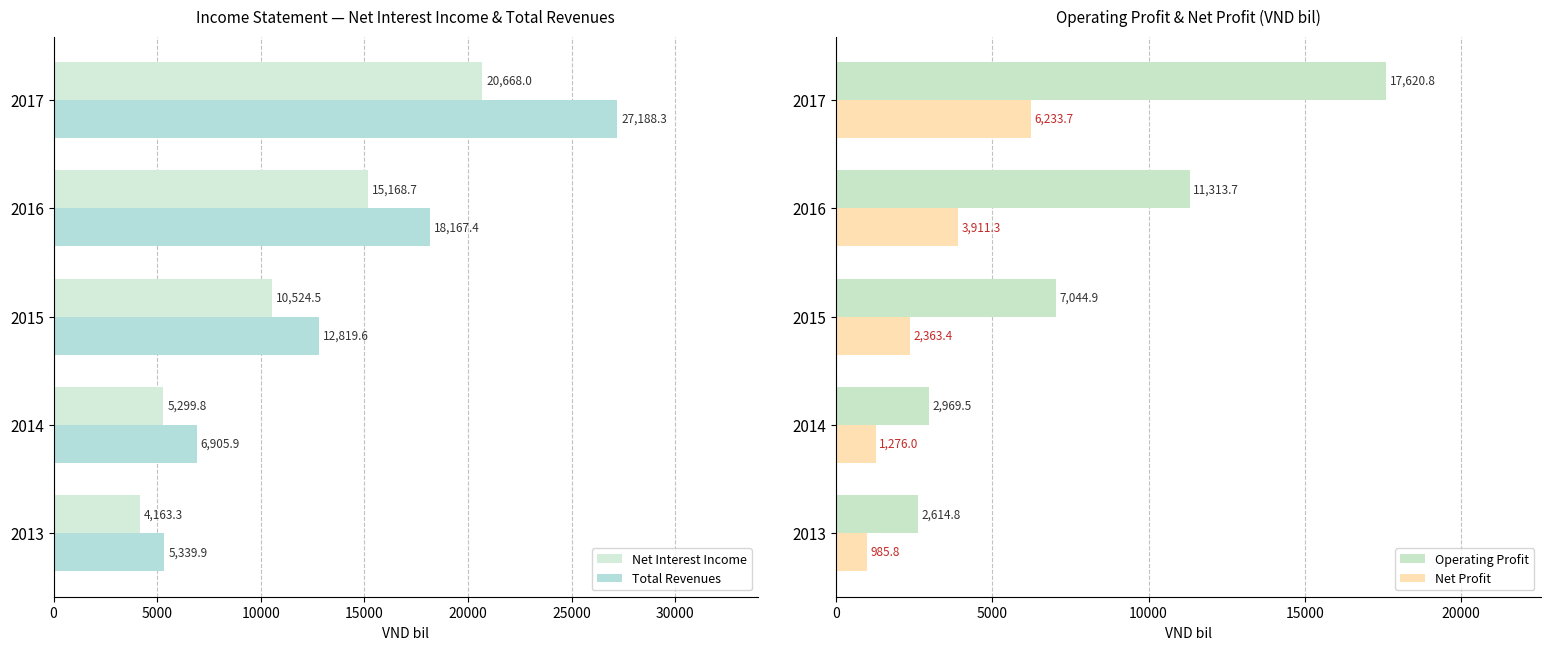

The value of Total Revenues at 2017 is 7848.3. True or false?

False